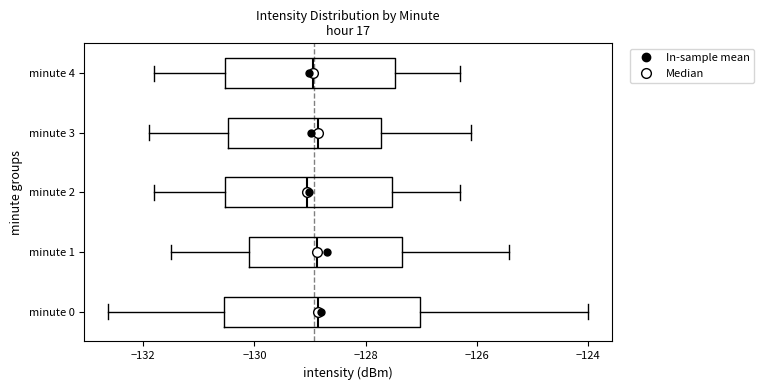

Where is the left edge of the box for minute 1 on the x-axis? The values are not printed on the chart, so give them approximately, as read against the axis.

-130.0